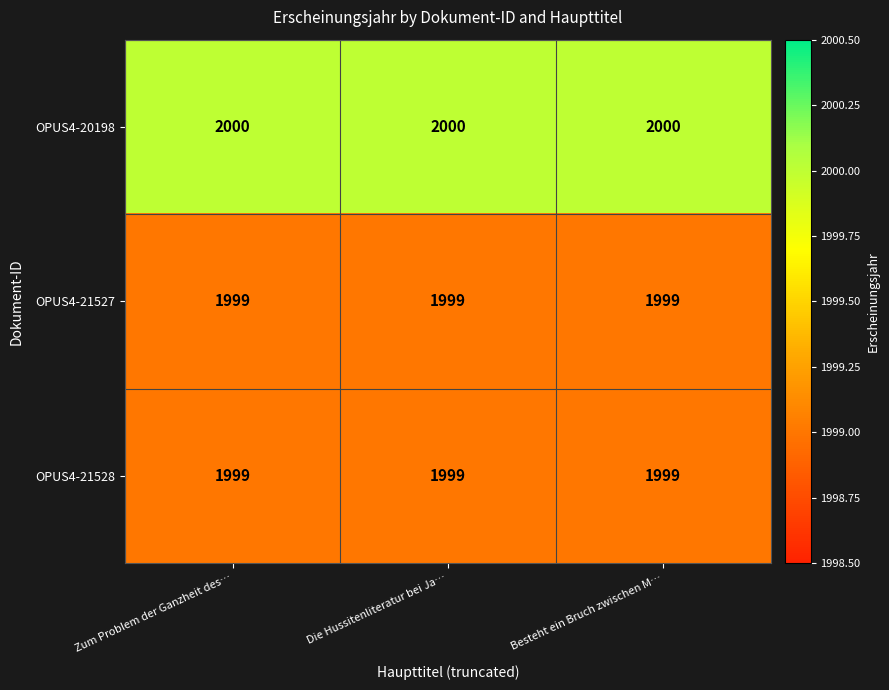

What is the total value across all series at Zum Problem der Ganzheit des…?

5998